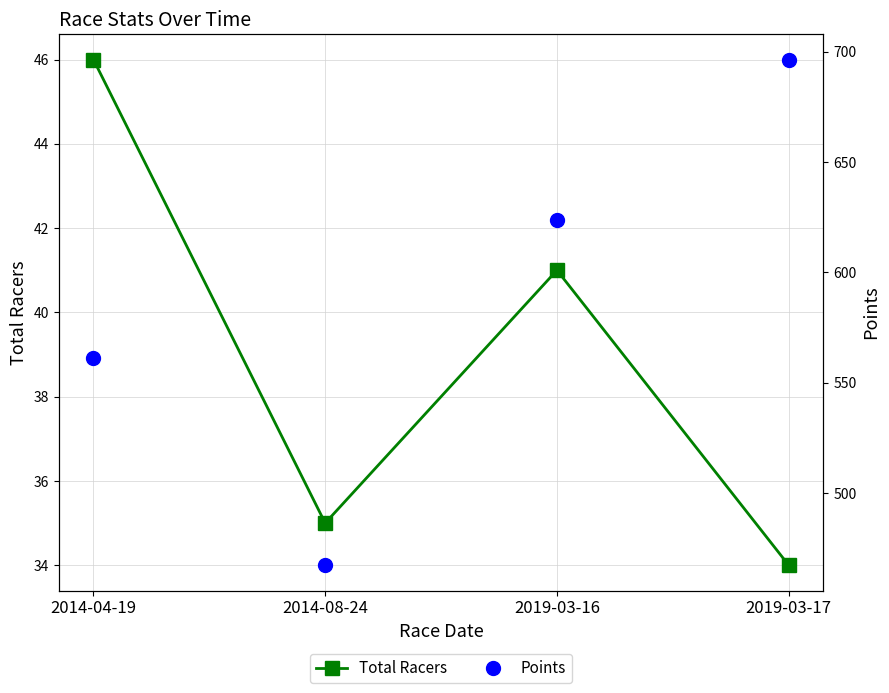

Reading left to right, list all the values displayed in this chart.

Total Racers: 2014-04-19=46.0	2014-08-24=35.0	2019-03-16=41.0	2019-03-17=34.0
Points: 2014-04-19=561.4	2014-08-24=467.4	2019-03-16=623.8	2019-03-17=696.4